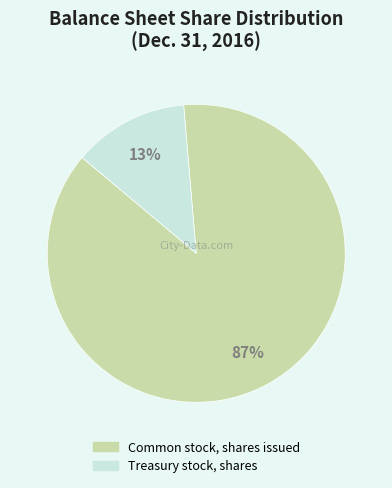

Rank the categories by value from lowest to highest.

Treasury stock, shares, Common stock, shares issued